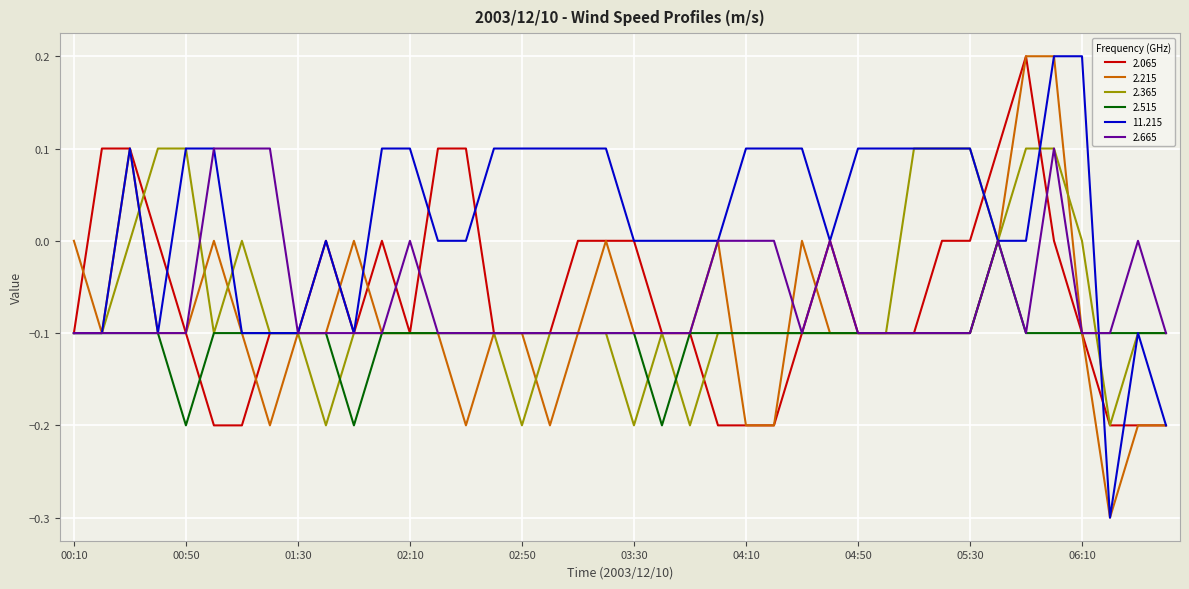

What is the smallest value displayed?

-0.3